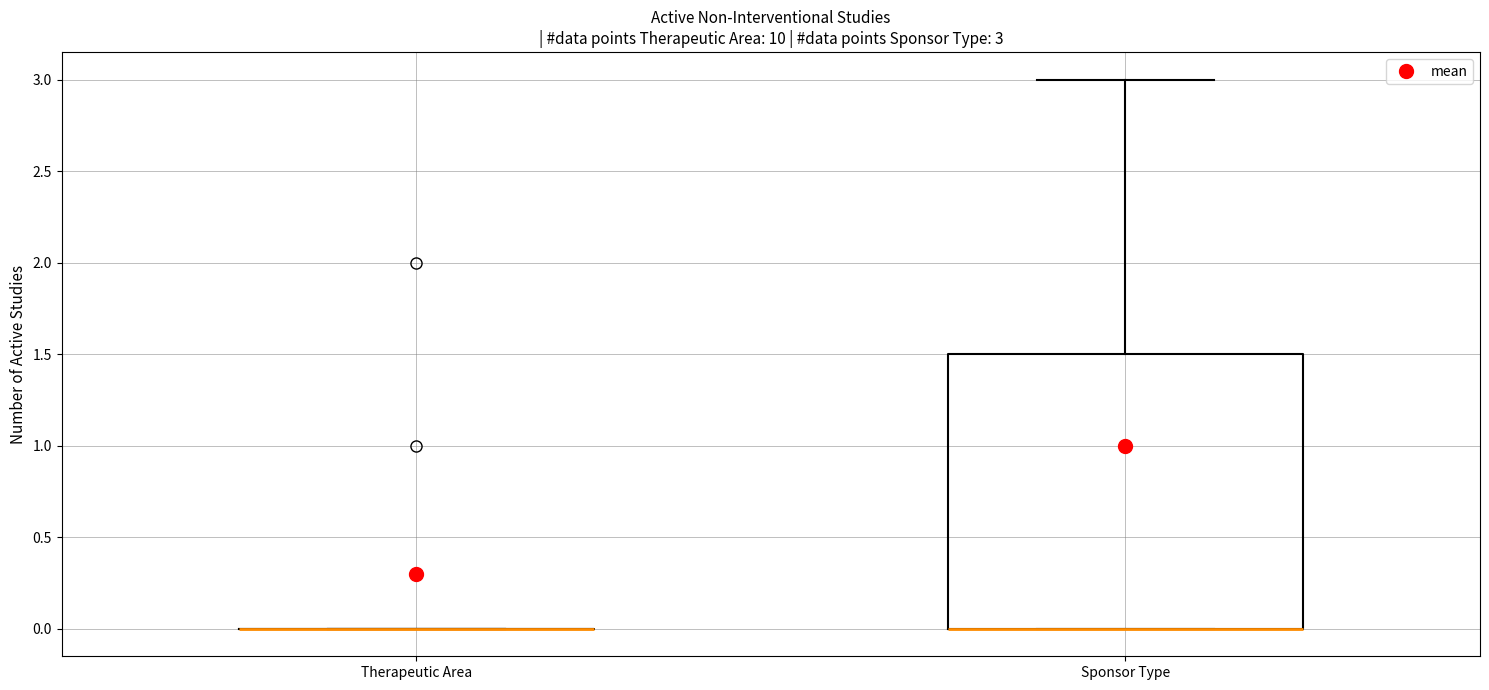

Which box is the tallest, from its lower edge to its upper edge?

Sponsor Type